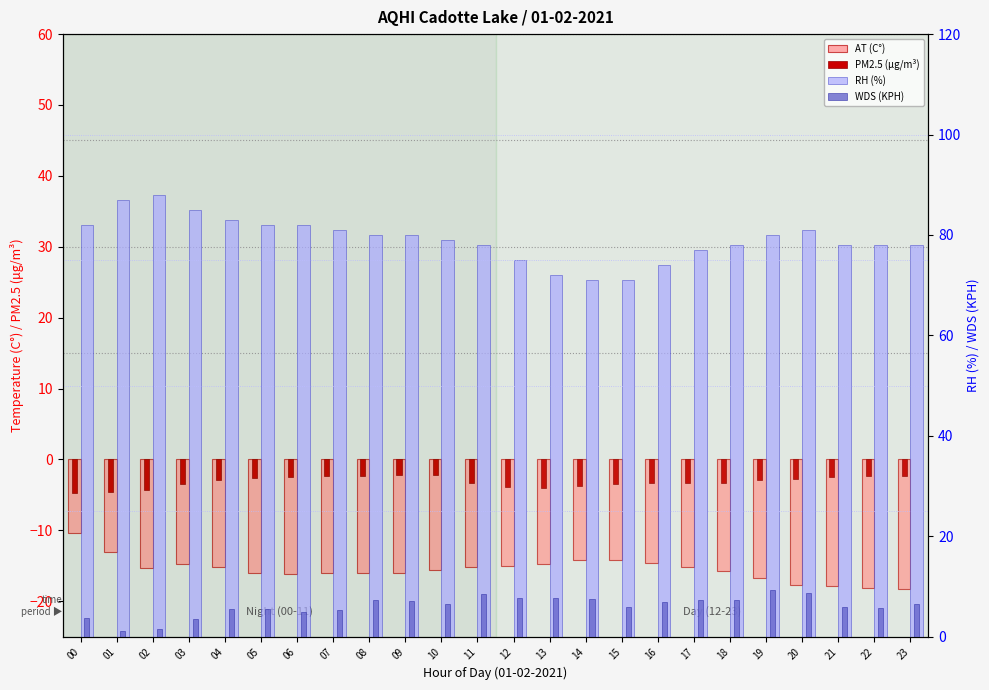

Which category has the highest value in the RH (%) series?

02